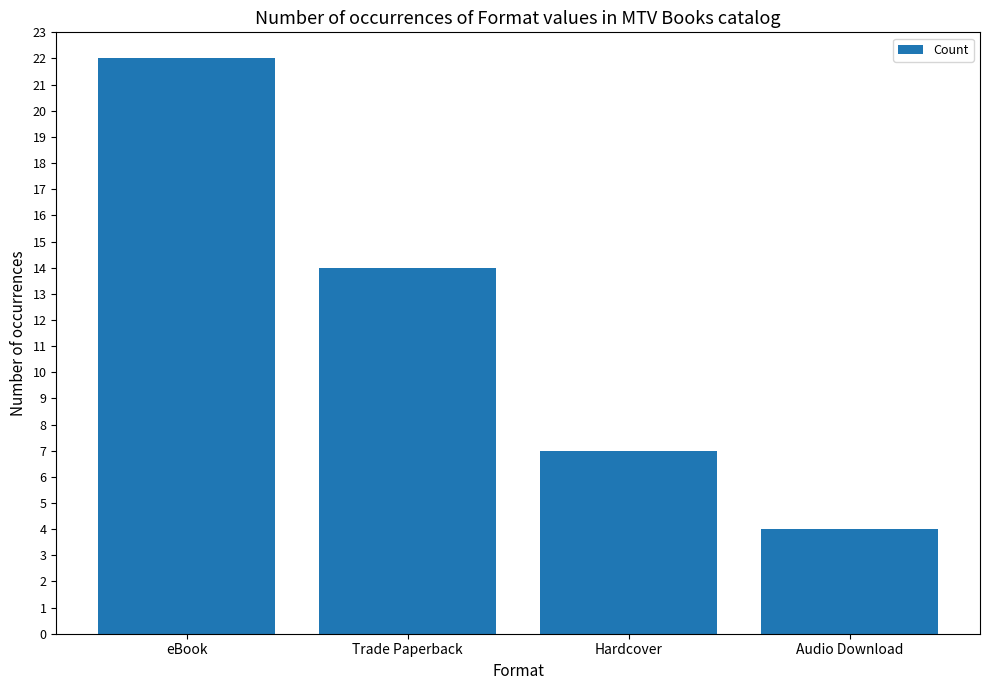

Between eBook and Trade Paperback, which is larger?

eBook